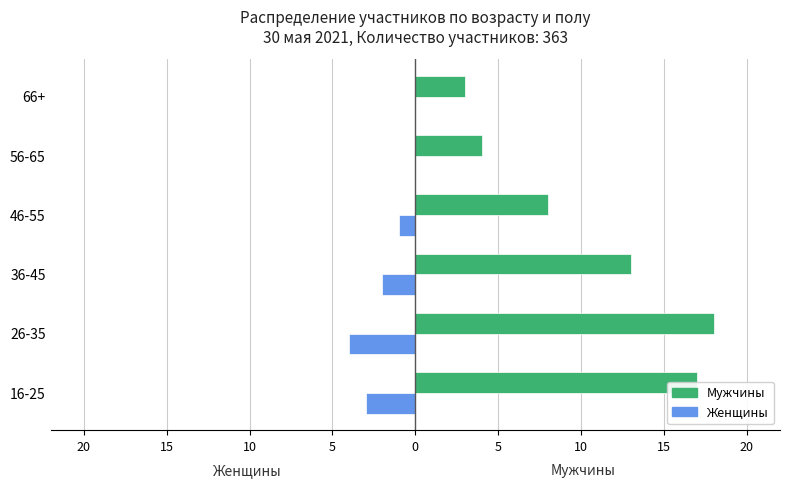

What are all the series names shown in the legend?

Мужчины, Женщины